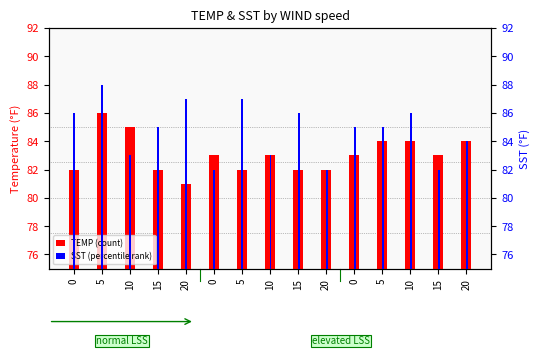

Which category has the highest value in the TEMP series?

5